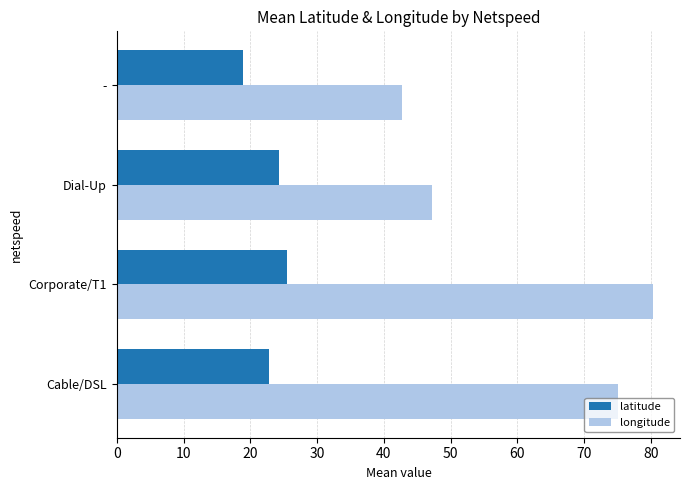

How many data points in longitude are less than 75?

2